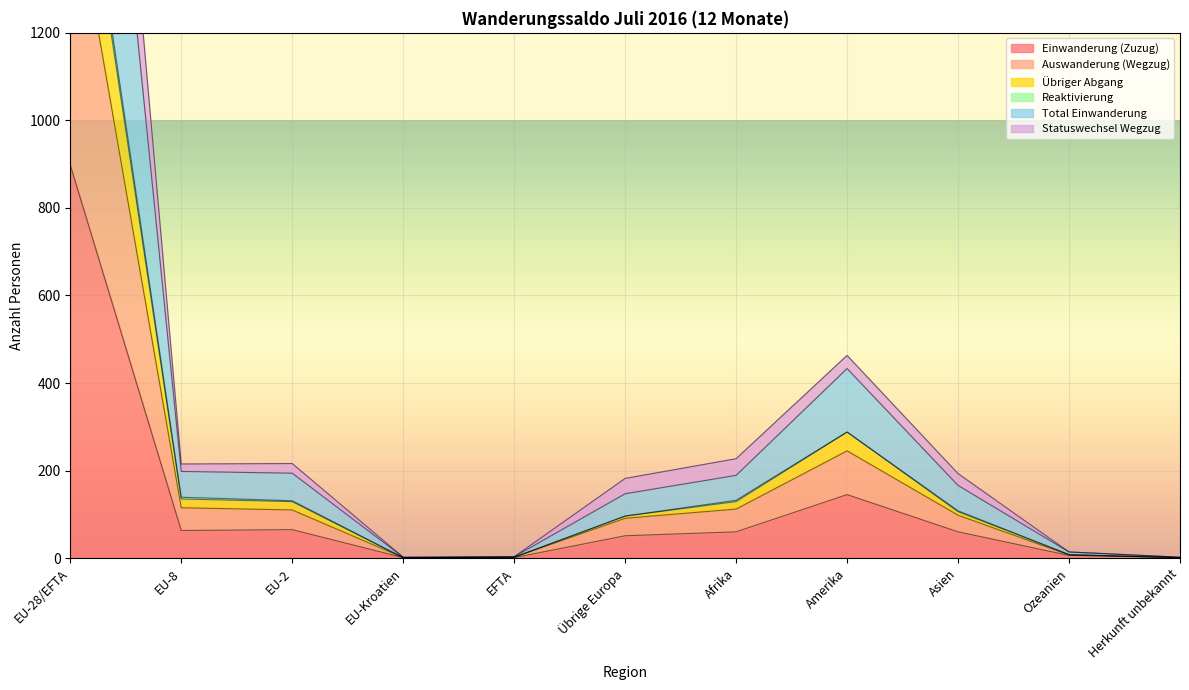

What is the difference between the maximum and minimum values in the Einwanderung (Zuzug) series?

897